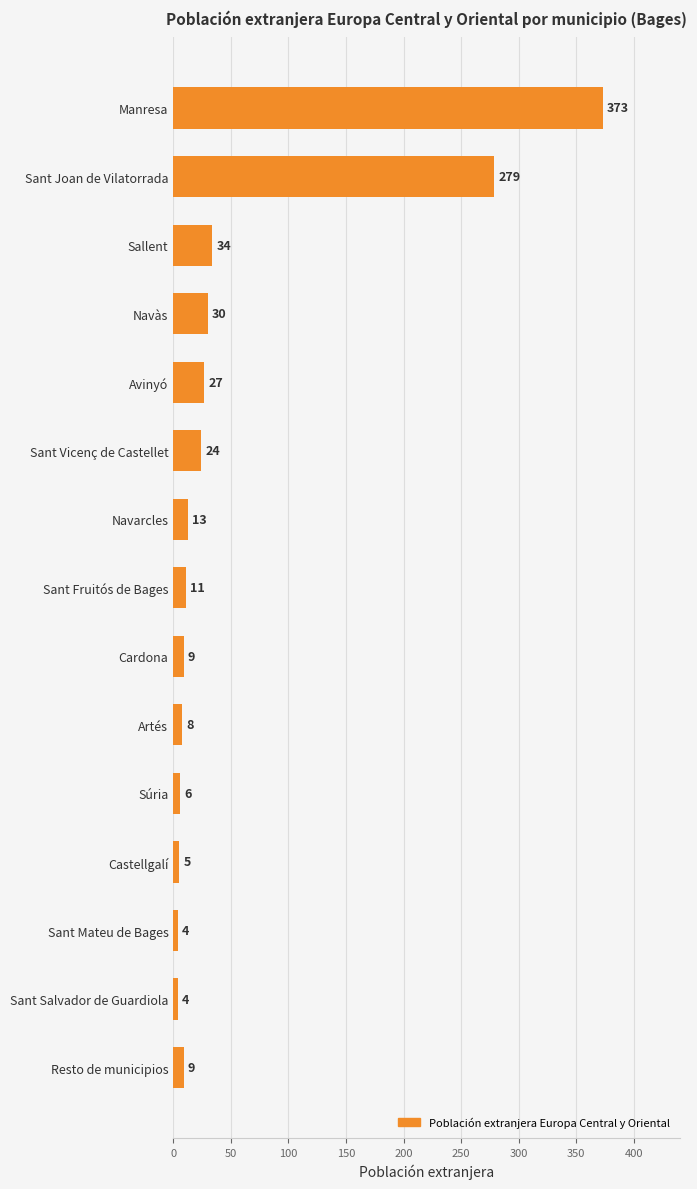

What is the difference between the maximum and minimum values?

369